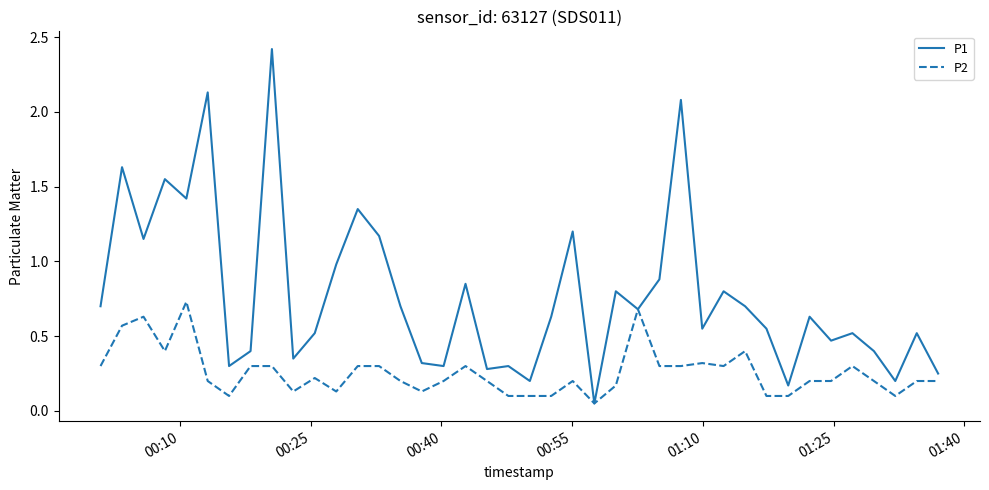

List the series in order of their overall mean, highest first.

P1, P2